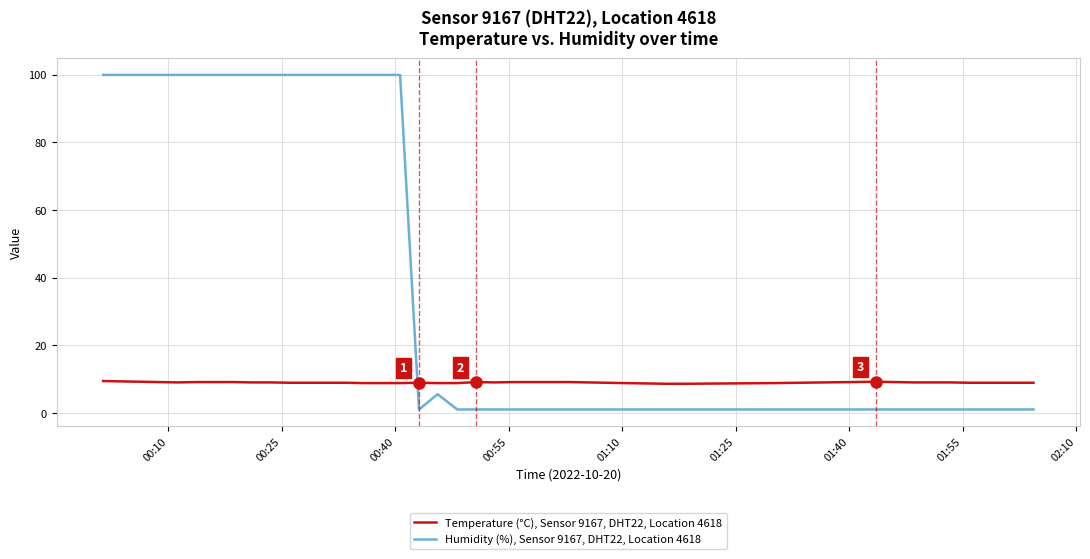

Which series ends up on top after the final intersection of Humidity (%), Sensor 9167, DHT22, Location 4618 and Temperature (°C), Sensor 9167, DHT22, Location 4618?

Temperature (°C), Sensor 9167, DHT22, Location 4618